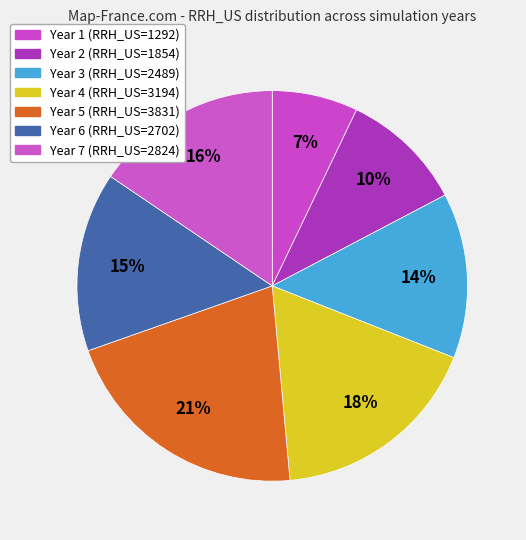

To the nearest percent, what portion does Year 7 represent?

16%